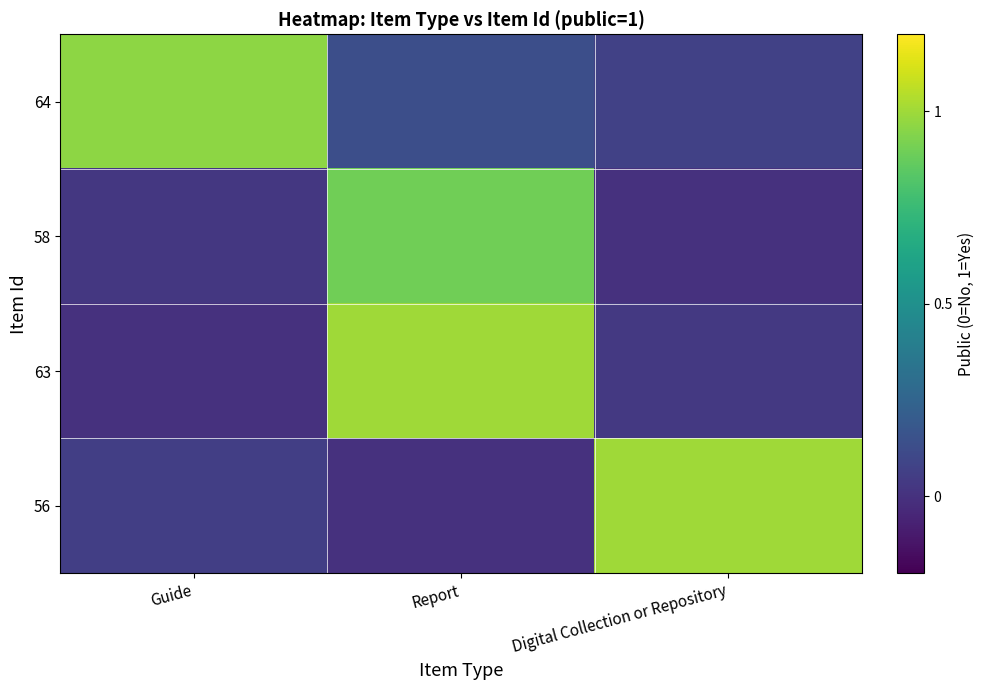

Reading left to right, what are all the values shown in this chart?

64: Guide=1.0	Report=0.1	Digital Collection or Repository=0.1
58: Guide=0.0	Report=0.9	Digital Collection or Repository=0.0
63: Guide=0.0	Report=1.0	Digital Collection or Repository=0.0
56: Guide=0.1	Report=0.0	Digital Collection or Repository=1.0